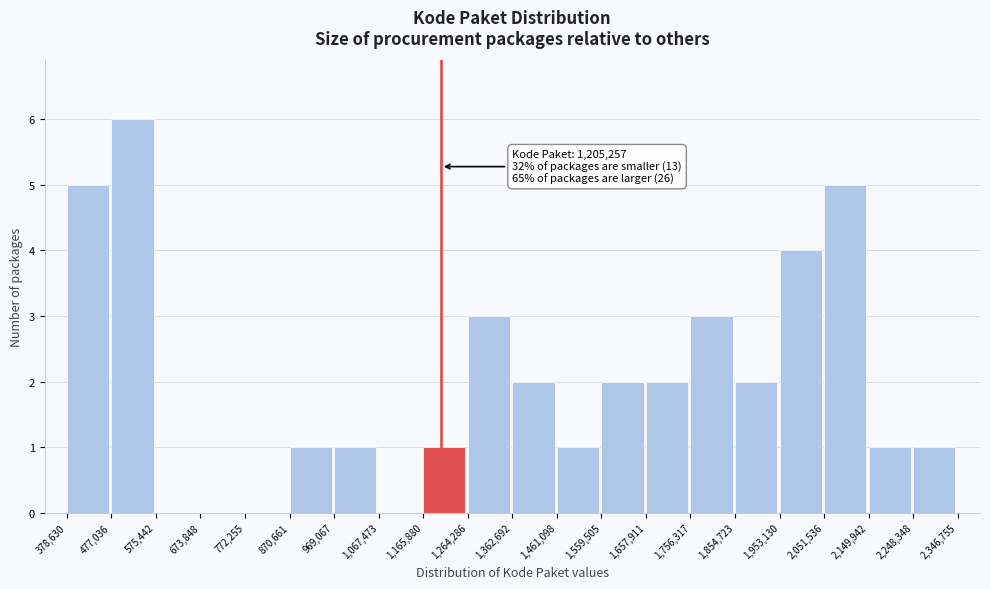

Which range on the x-axis has the tallest bar?

477,036 to 575,442